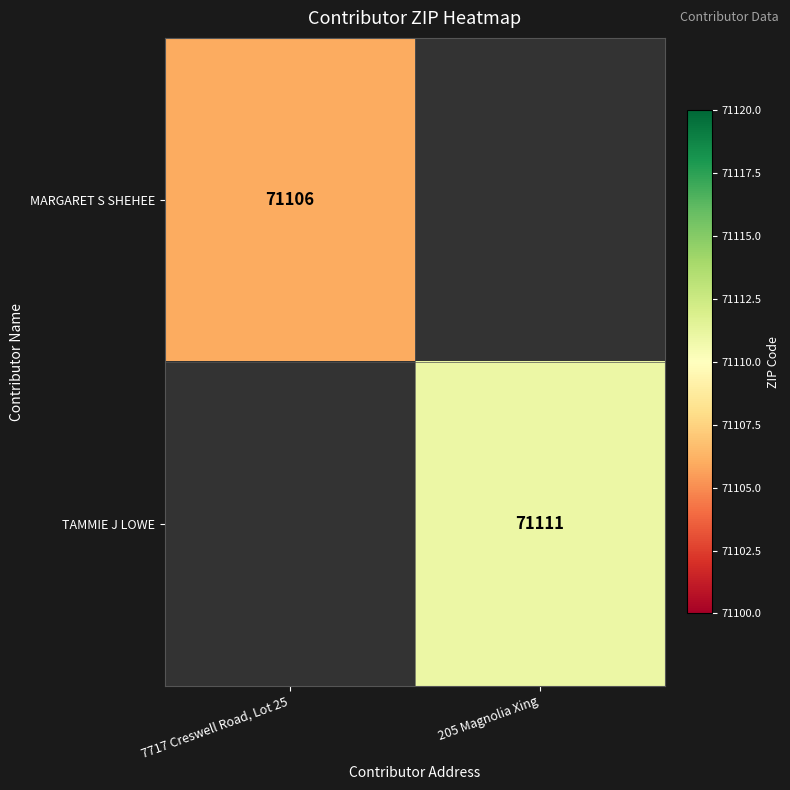

True or false: MARGARET S SHEHEE has a value of 71106 at 7717 Creswell Road, Lot 25.

True